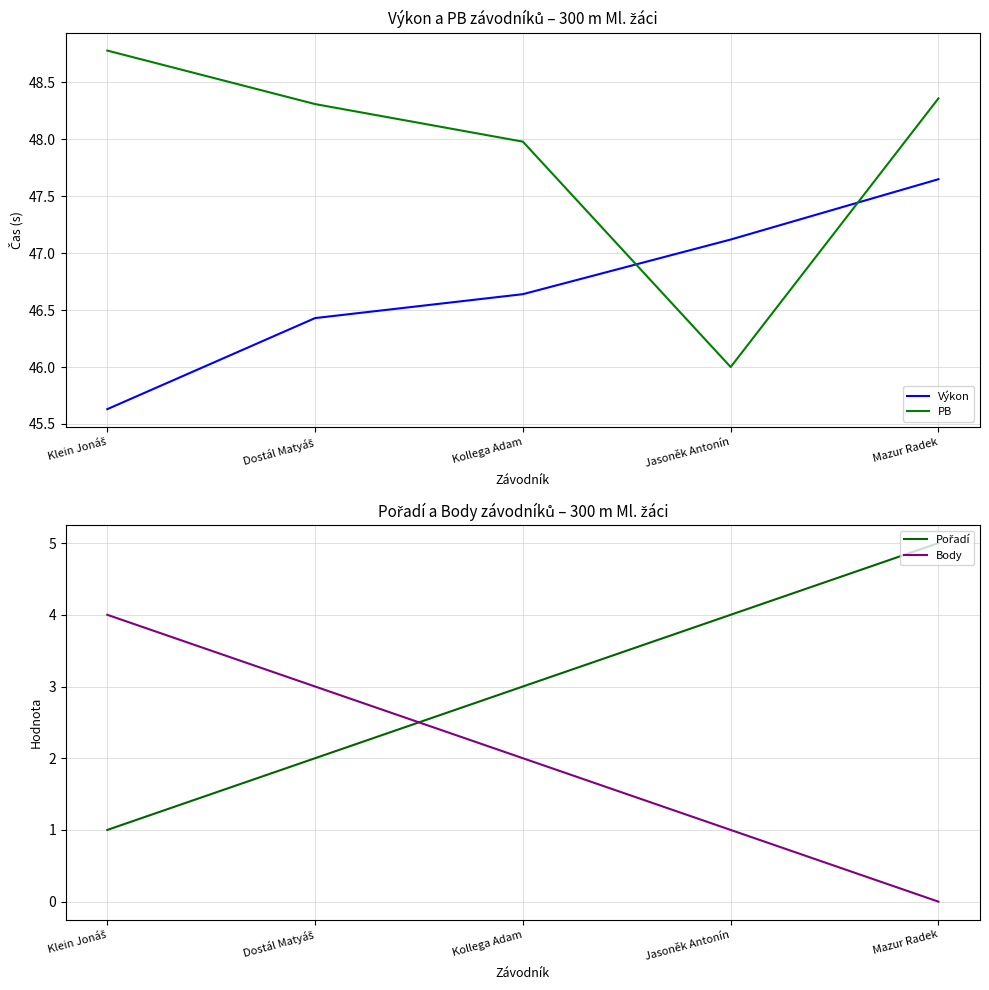

How many data points in Pořadí are less than 3?

2